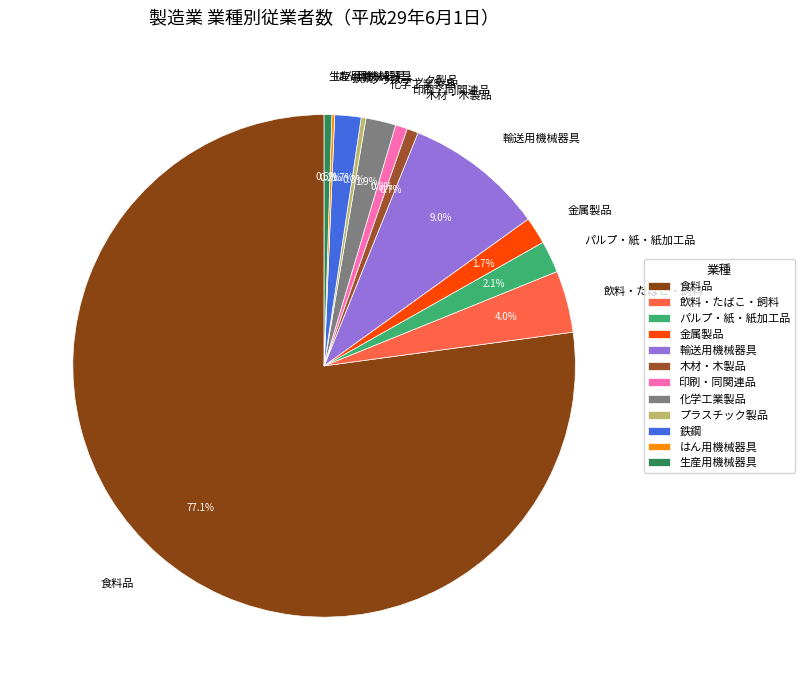

What percentage is the 印刷・同関連品 slice, to the nearest percent?

1%